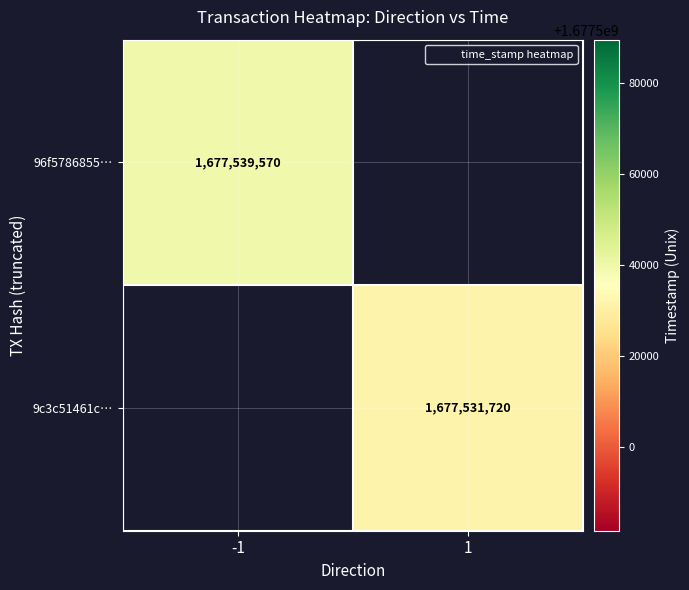

List the labels in order of 9c3c51461c… value, smallest first.

-1, 1